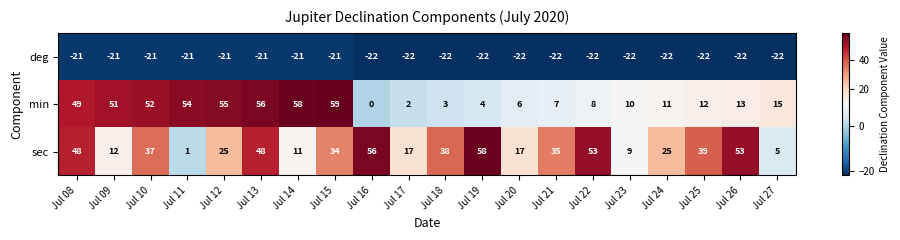

What is the sum of all min values?

525